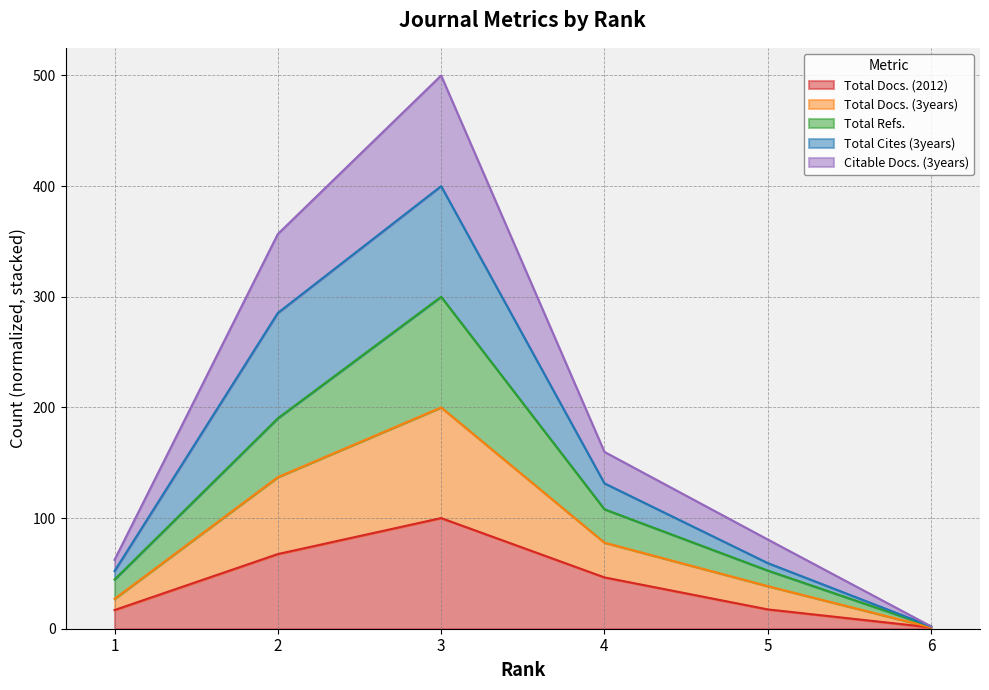

Where is the first local maximum for Citable Docs. (3years)?

3